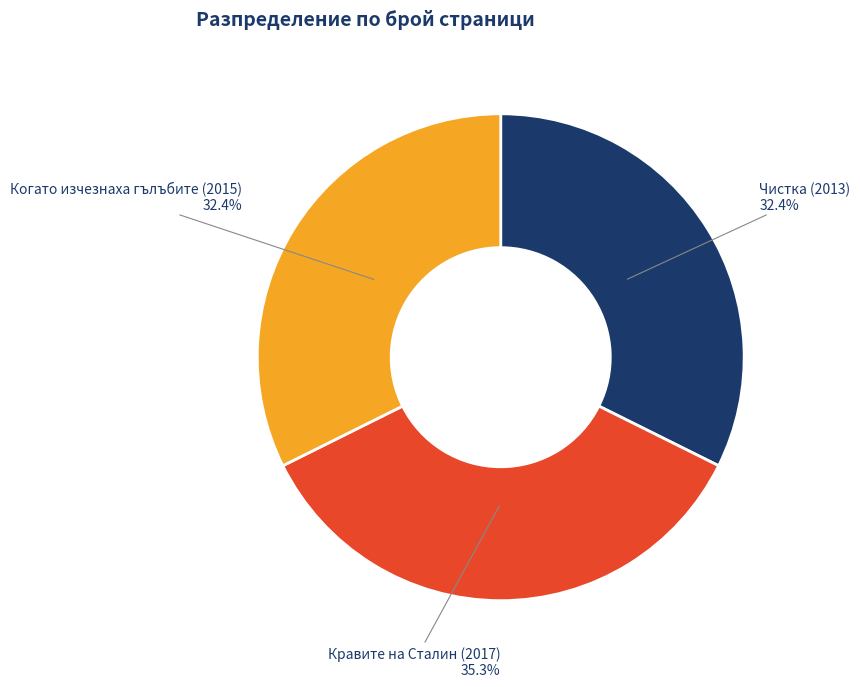

Is there a majority slice in this chart?

No